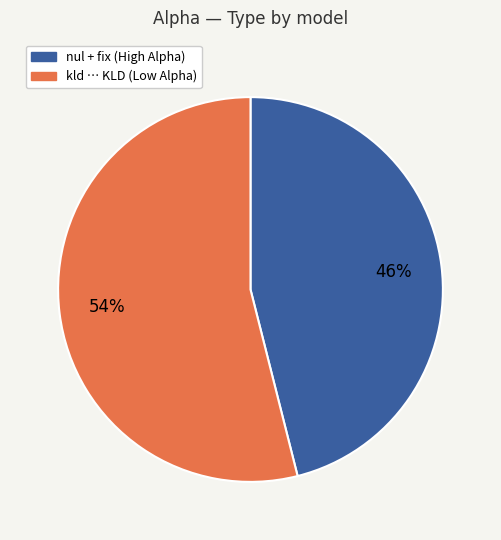

To the nearest percent, what is the difference between the largest and smallest slice percentages?

8%